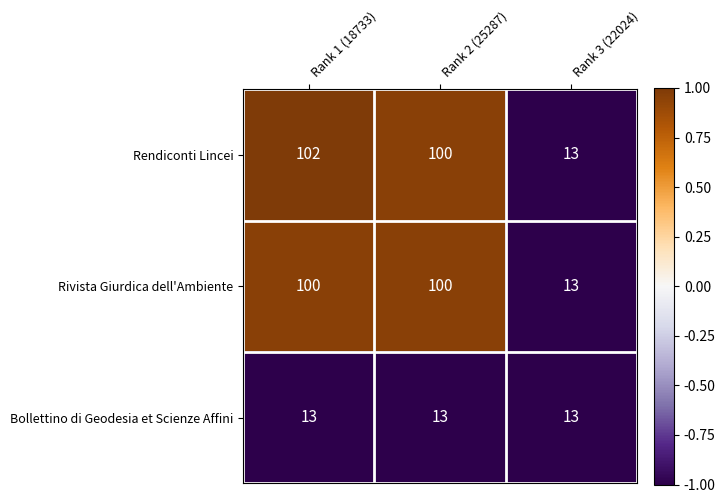

At which category is the sum across all series the highest?

Rank 1 (18733)